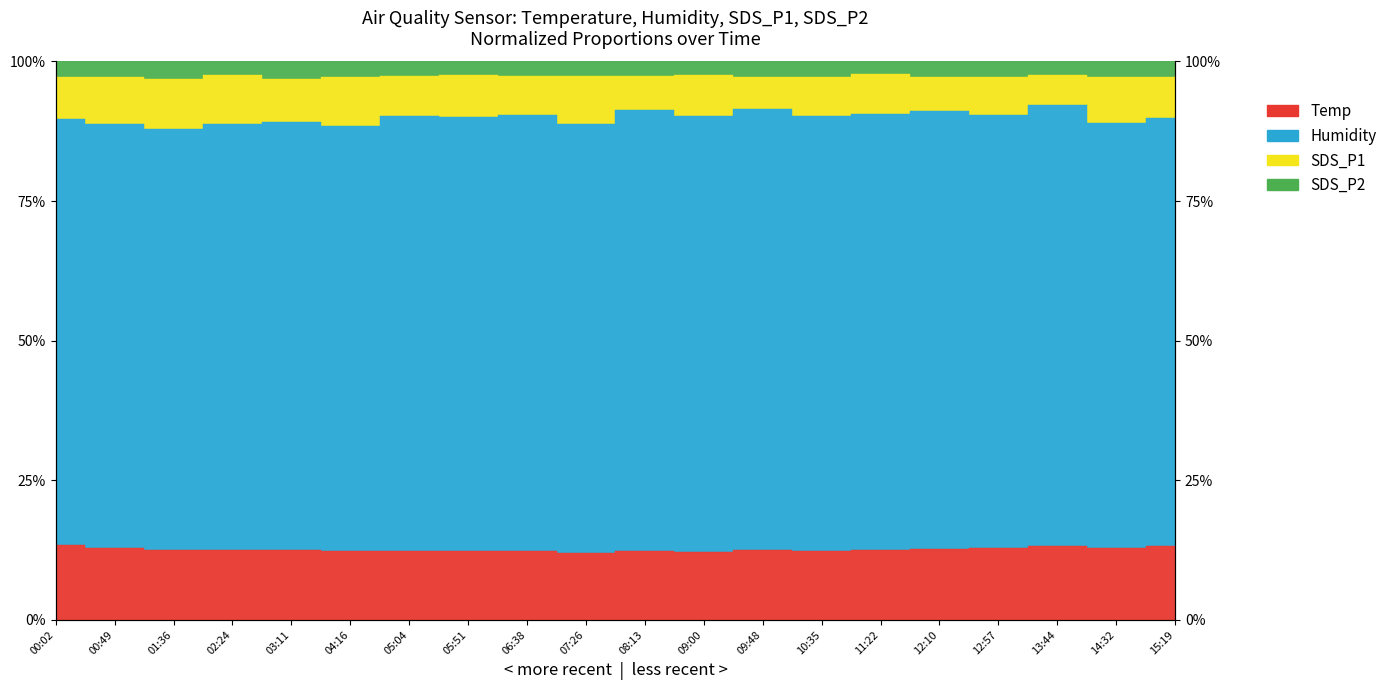

At which category does SDS_P2 reach its first local valley?

01:36